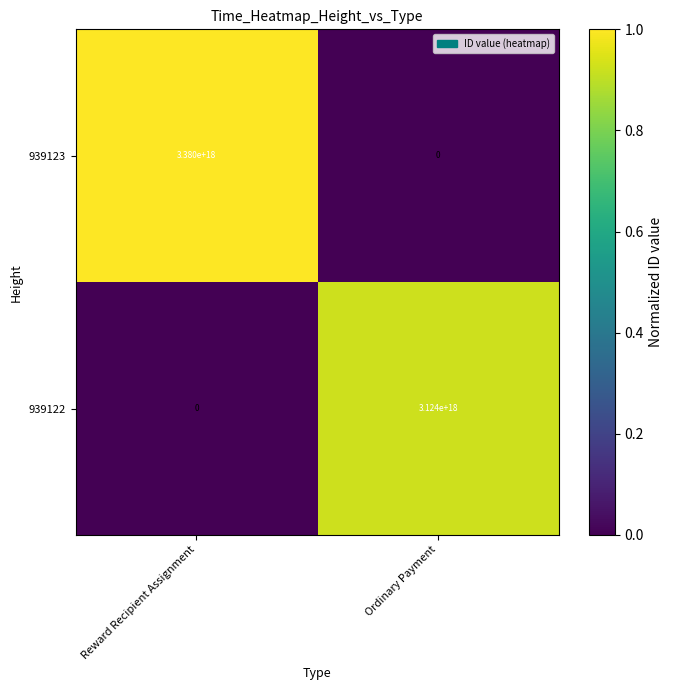

At which category is the sum across all series the highest?

Reward Recipient Assignment